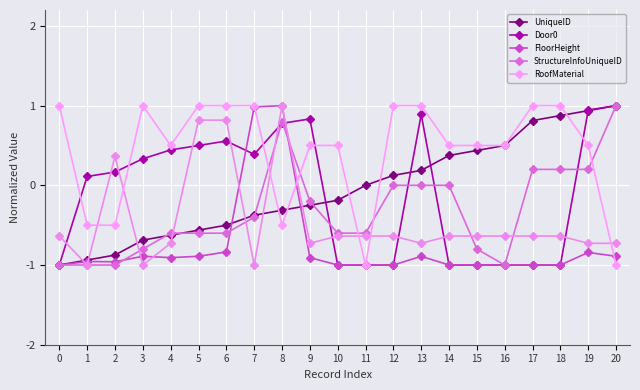

How many categories are shown in the chart?

21